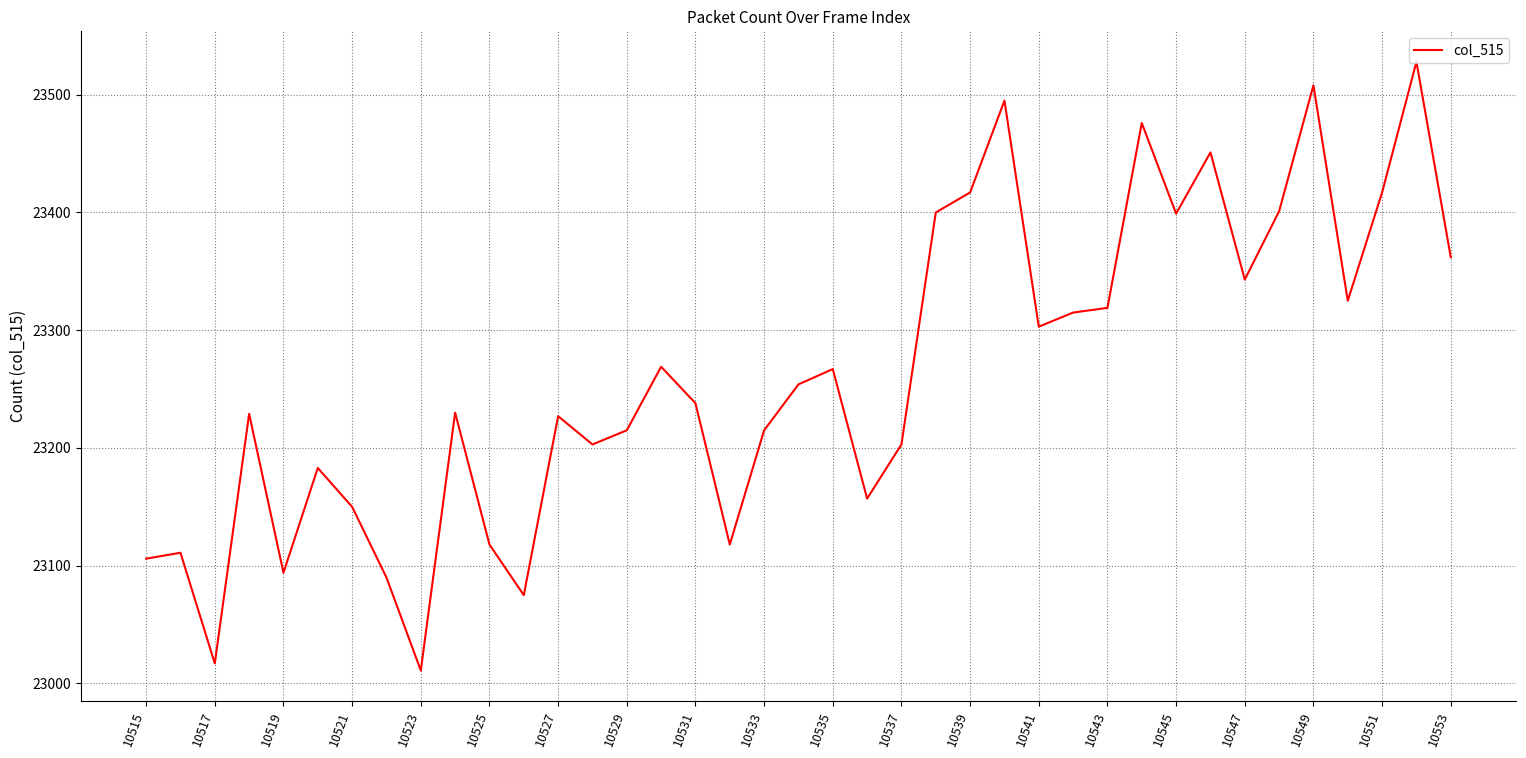

What is the minimum value shown in the chart?

23011